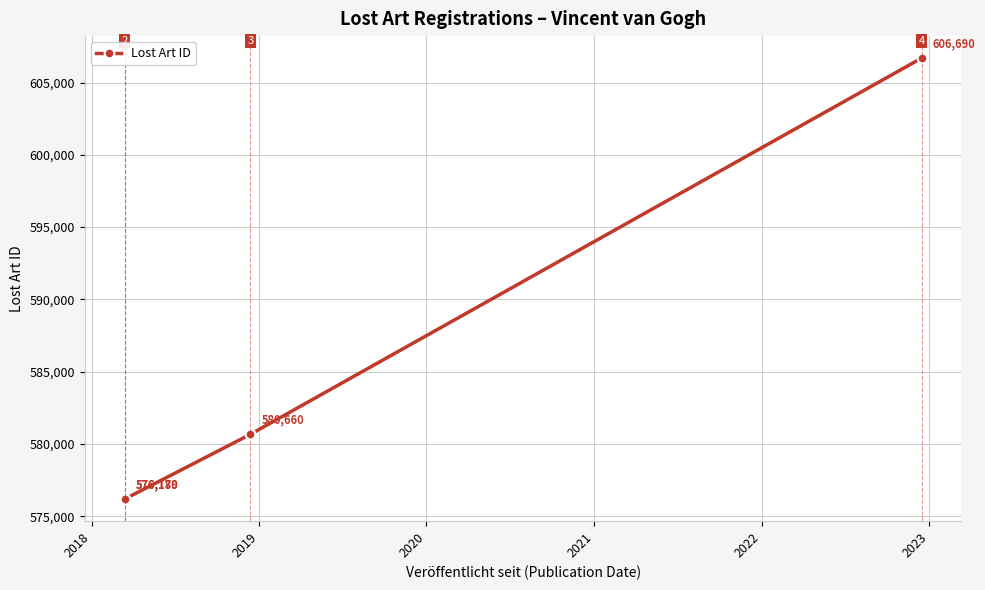

Reading left to right, extract all data points from this chart.

576179	576180	580660	606690